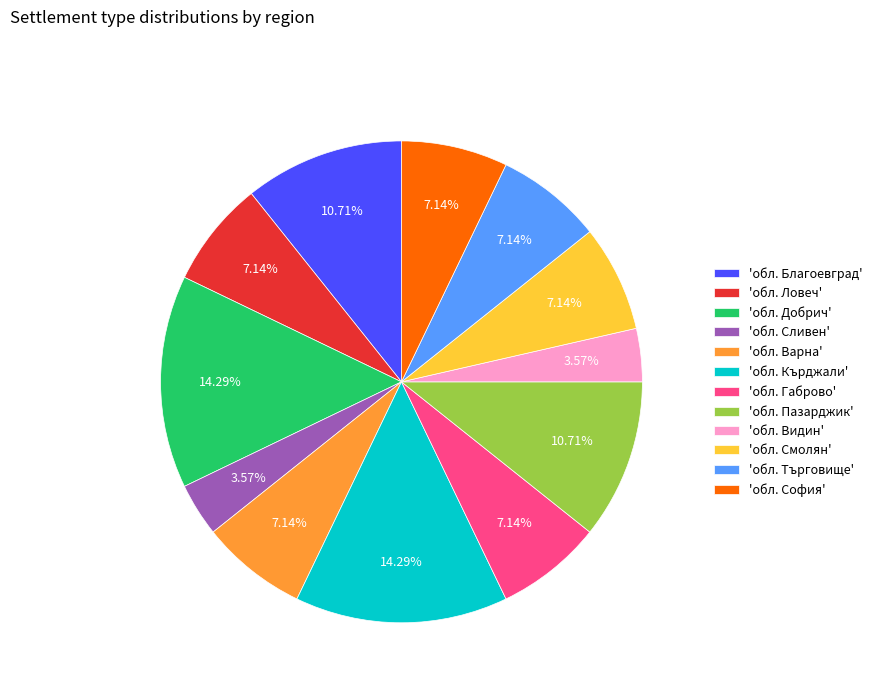

Approximately how many times larger is the value at 'обл. Добрич' compared to 'обл. Пазарджик'?

1.3